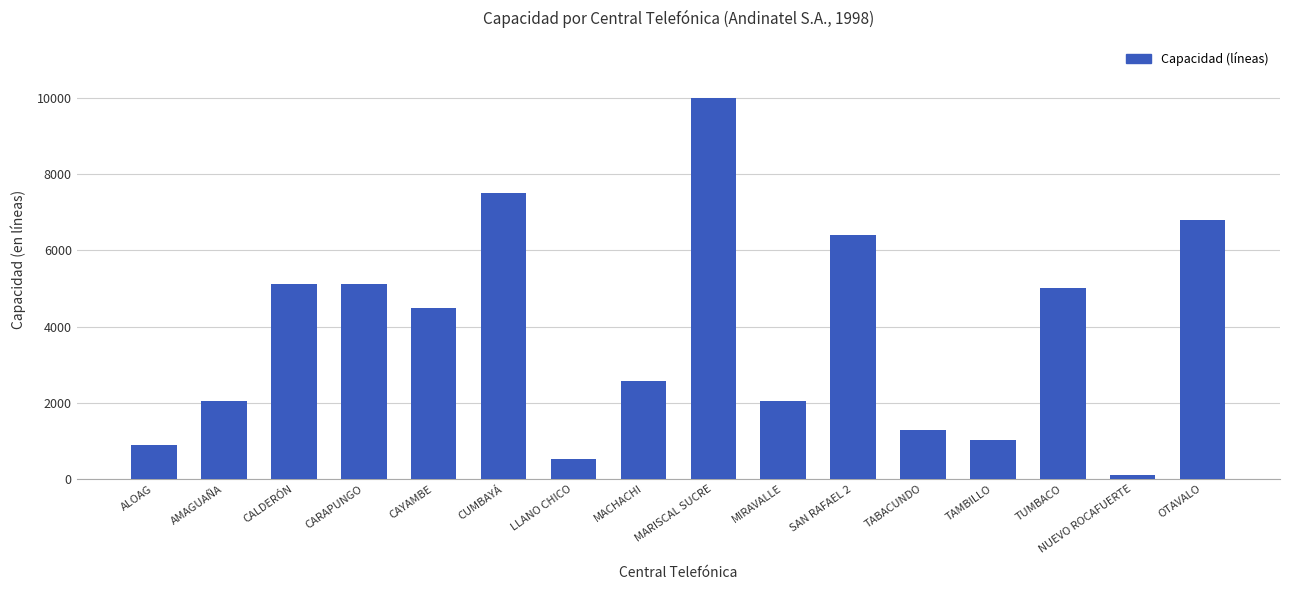

Between AMAGUAÑA and CALDERÓN, which is larger?

CALDERÓN